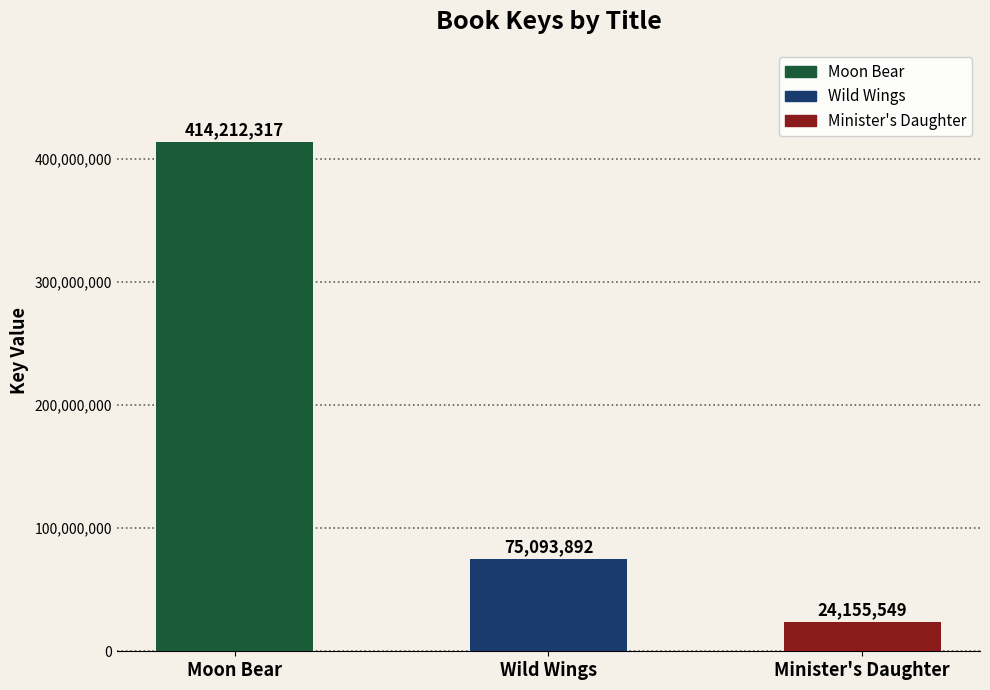

What is the change in value from Moon Bear to Wild Wings?

-339118425